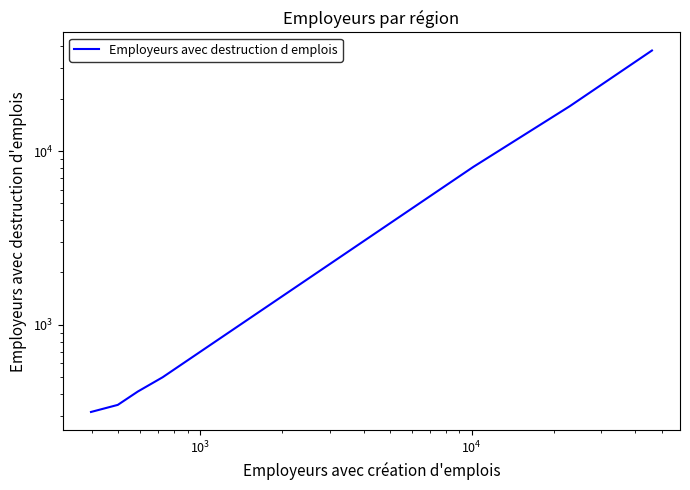

What is the value of the 7th point from the left?

37873